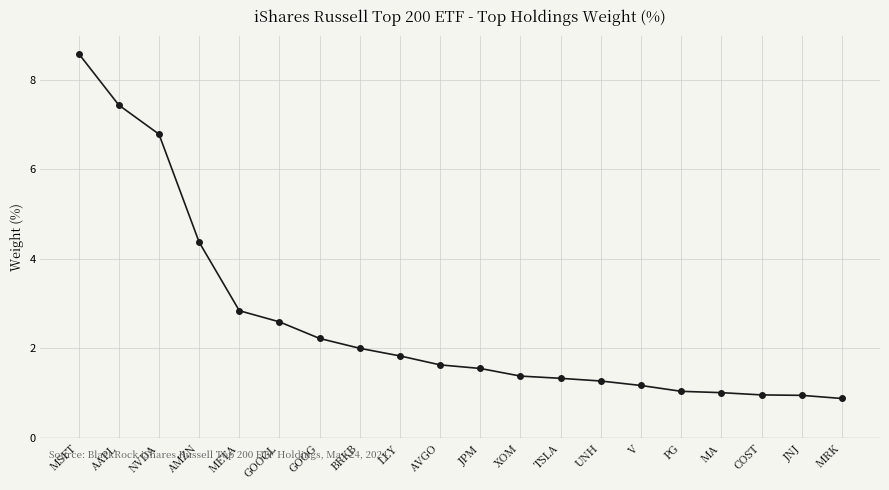

Is this an area chart (filled region under the line)?

No